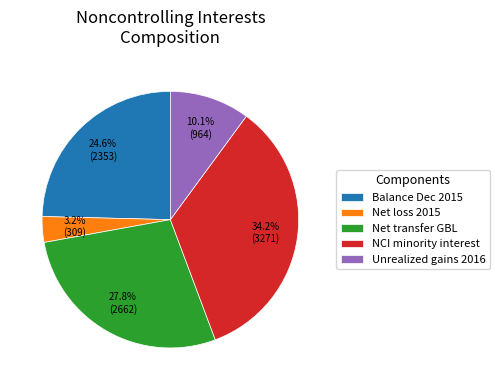

What percentage is NOT represented by Net transfer GBL?

72.2%